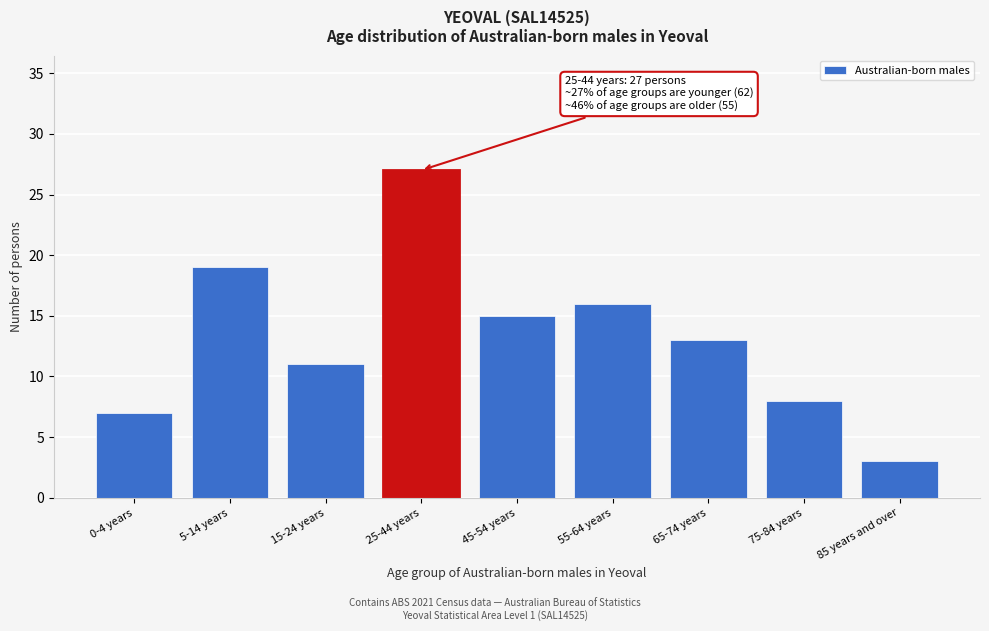

Reading left to right, extract all data points from this chart.

0-4 years=7	5-14 years=19	15-24 years=11	25-44 years=27	45-54 years=15	55-64 years=16	65-74 years=13	75-84 years=8	85 years and over=3